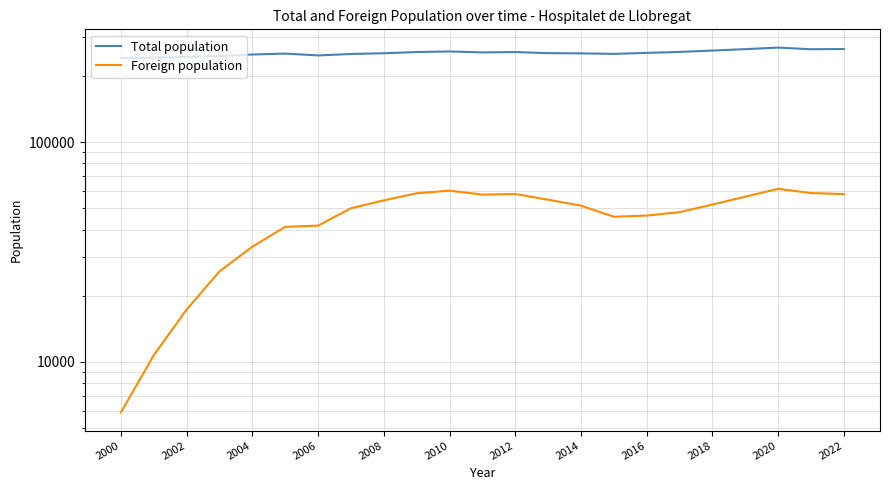

True or false: Total population and Foreign population cross at least once.

False